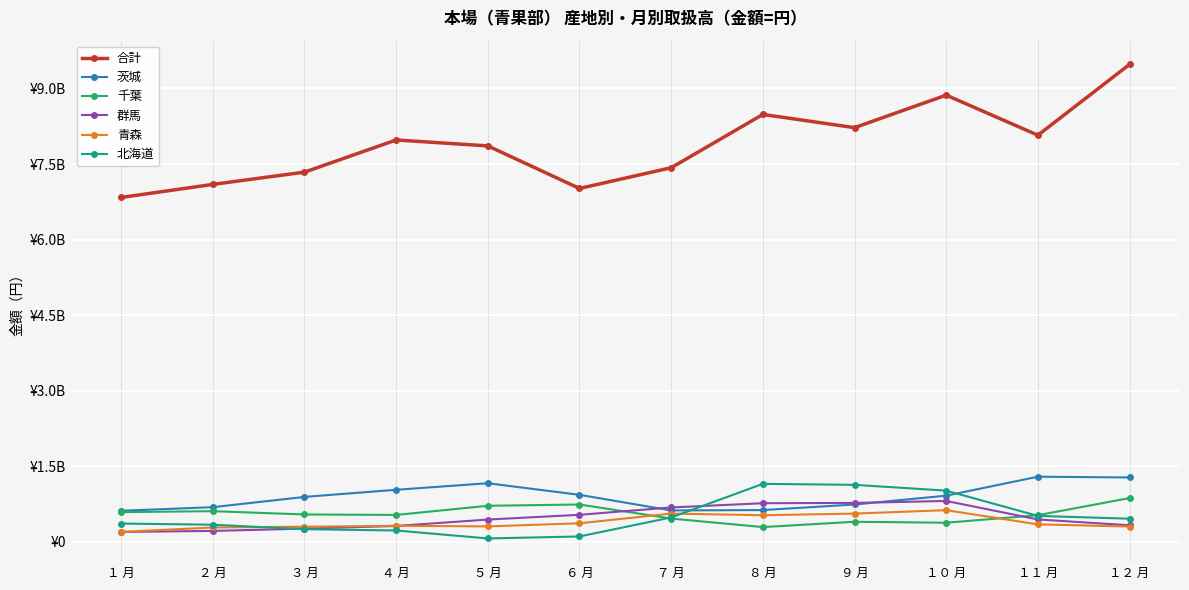

Which label corresponds to the largest value in the chart?

１２ 月